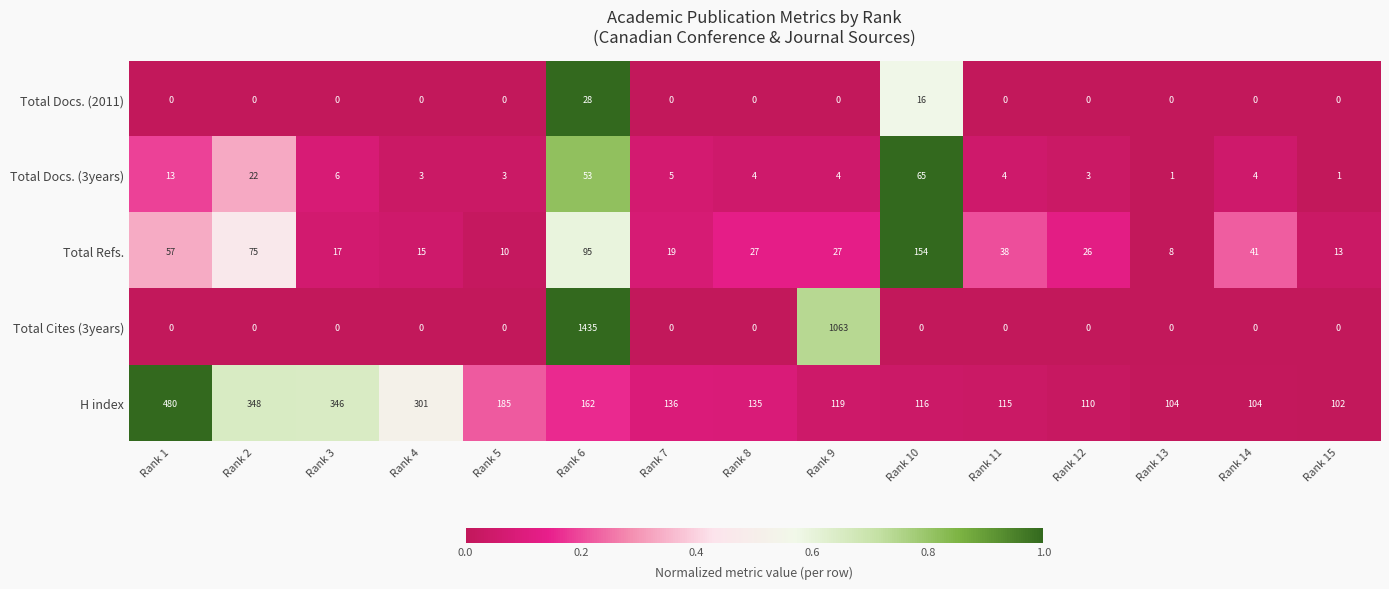

Which series changed the most between Rank 4 and Rank 15?

H index